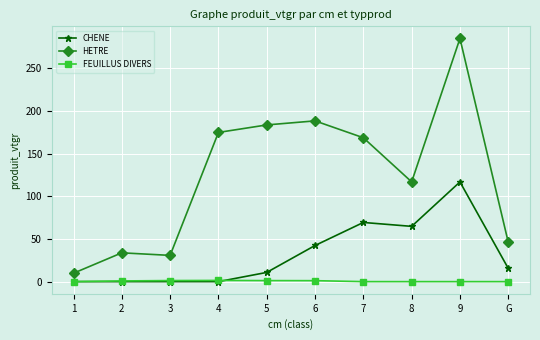

Which category has the highest value across all series?

9